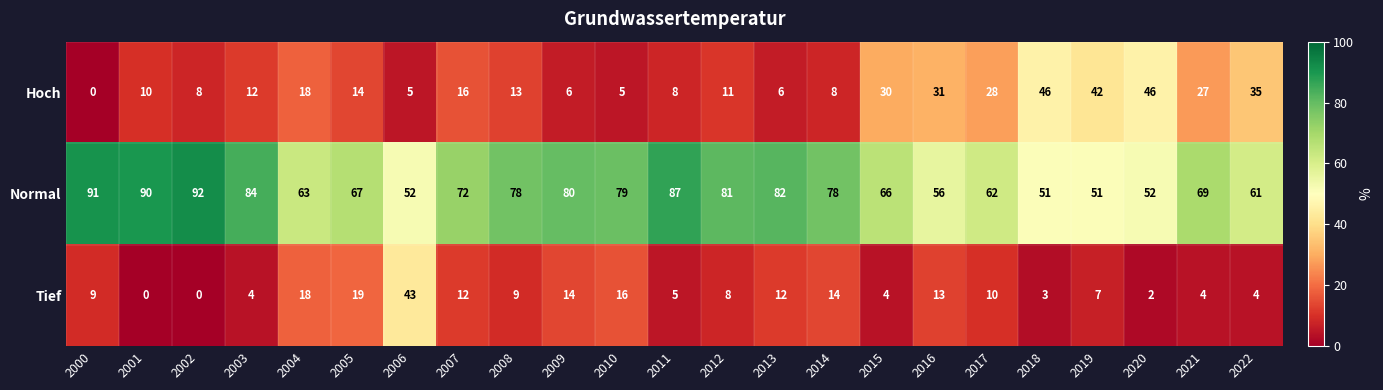

Rank the series by their maximum value, from lowest to highest.

Tief, Hoch, Normal